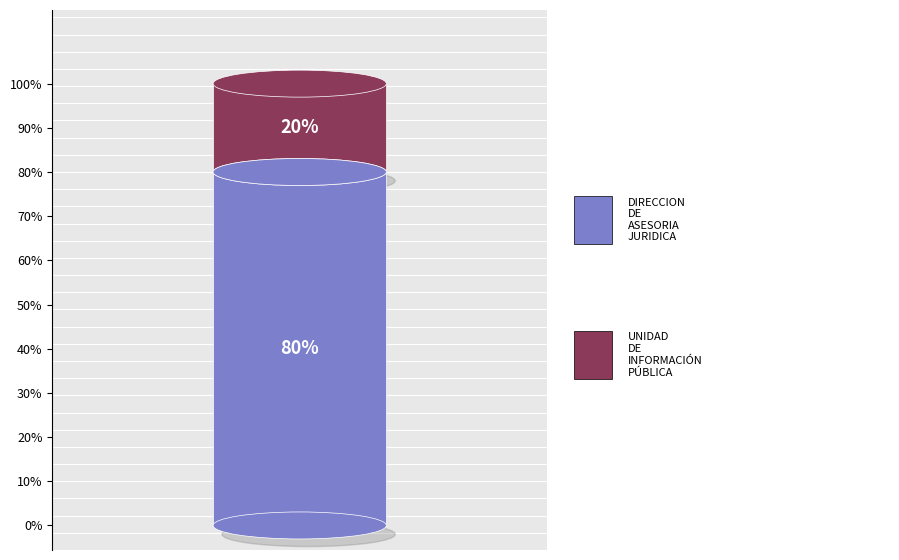

What is the largest slice in the pie chart?

DIRECCION DE ASESORIA JURIDICA